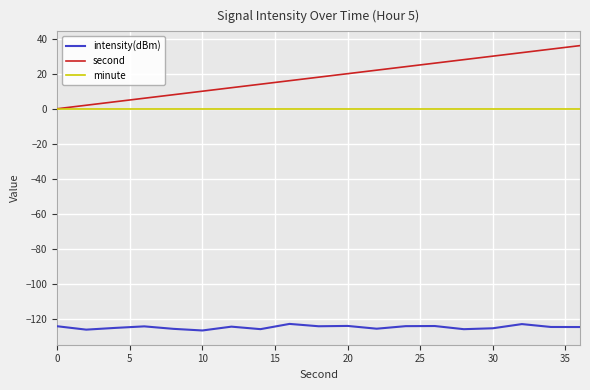

True or false: minute and intensity(dBm) cross at least once.

False